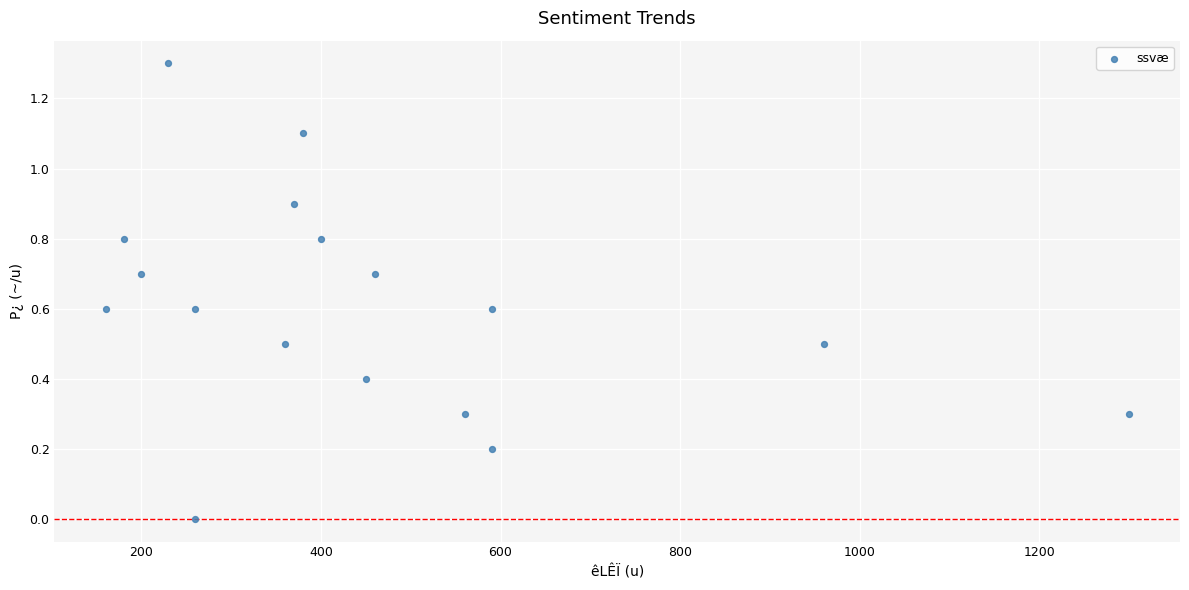

What is the range of X values (max minus min)?

1140.0